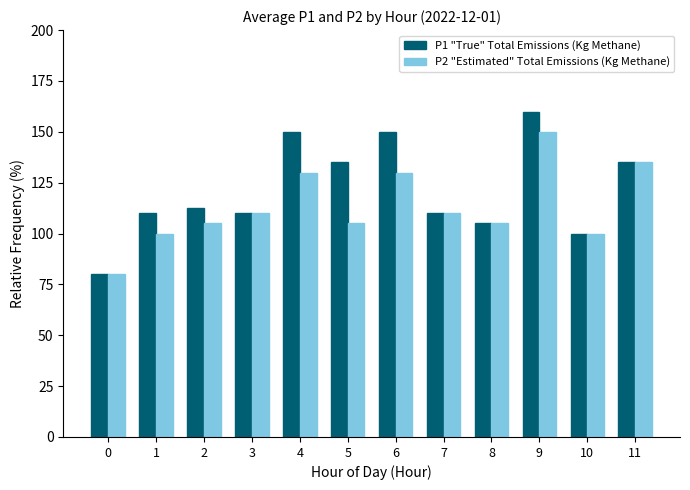

Rank the series at 5 from highest to lowest value.

P1 "True" Total Emissions (Kg Methane), P2 "Estimated" Total Emissions (Kg Methane)